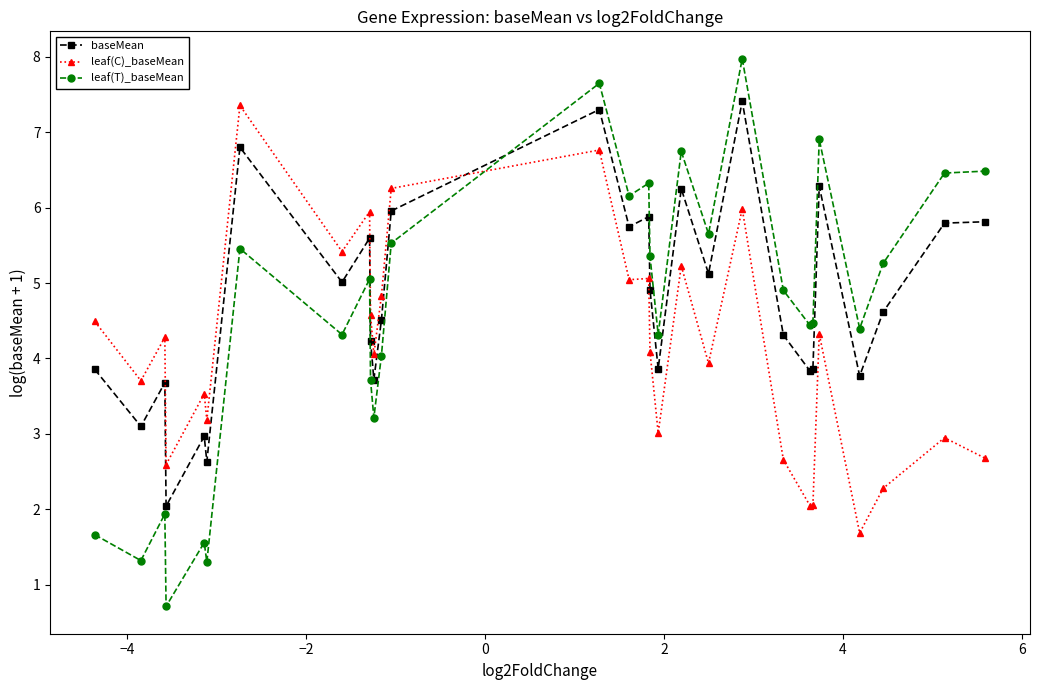

What is the average value of the leaf(C)_baseMean series?

4.1